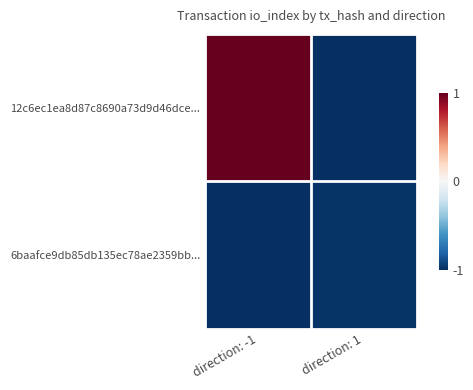

Reading left to right, extract all data points from this chart.

12c6ec1ea8d87c8690a73d9d46dce...: direction: -1=1.0	direction: 1=-1.0
6baafce9db85db135ec78ae2359bb...: direction: -1=-1.0	direction: 1=-1.0